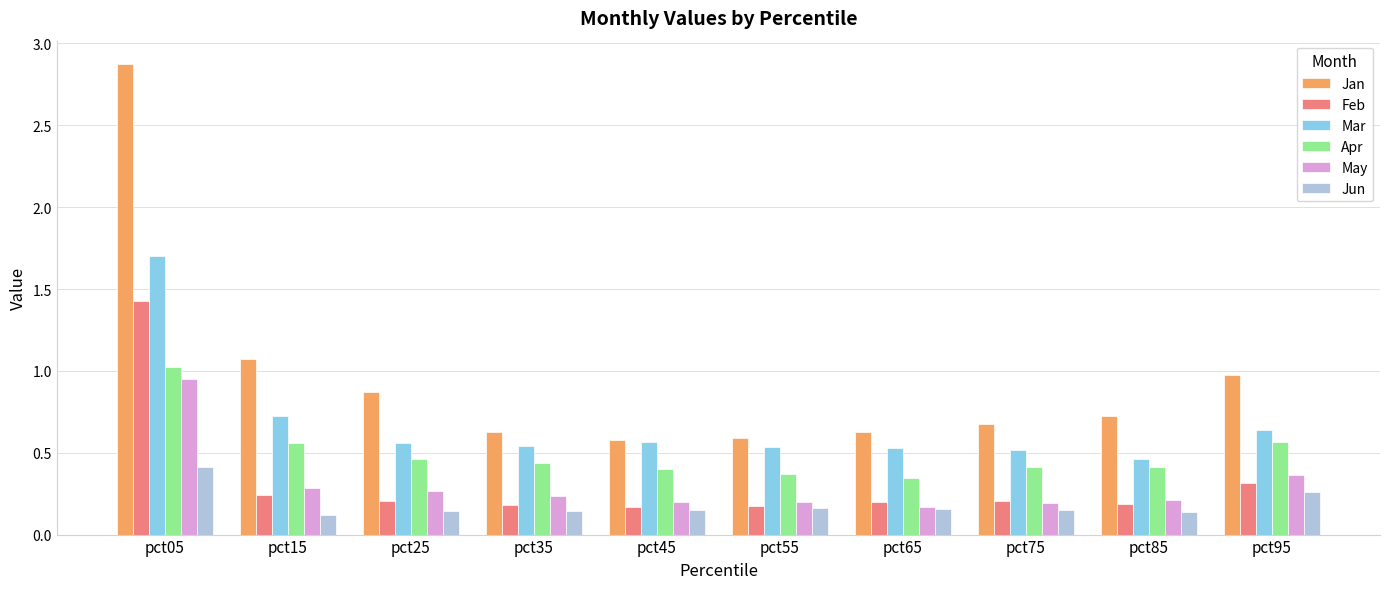

Is it true that Jun equals 0.1 at pct85?

True